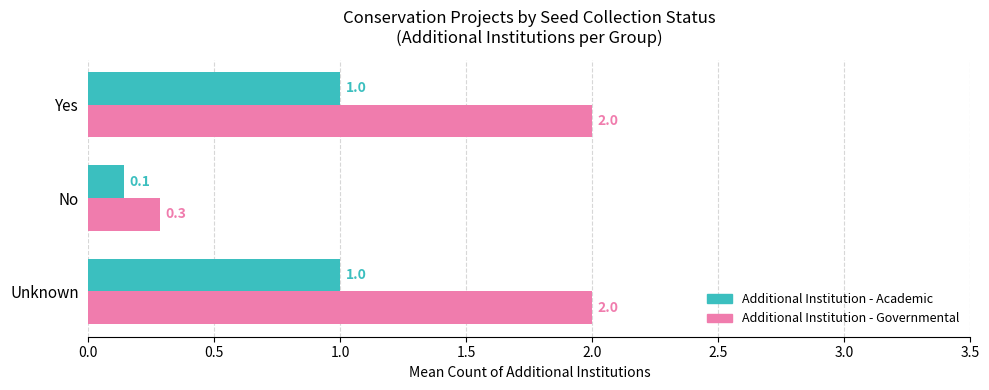

The Additional Institution - Academic series shows 1.0 at Yes. True or false?

True